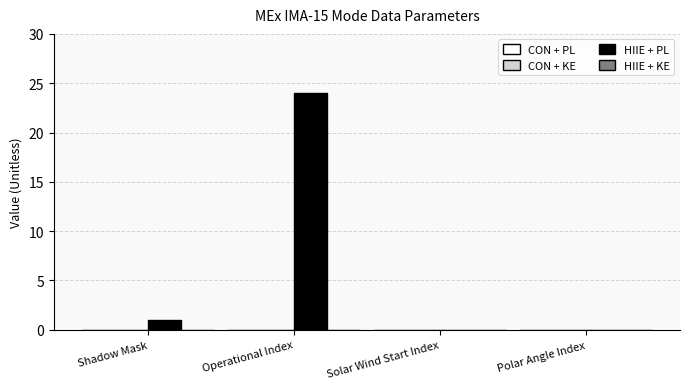

At which category does the chart reach its peak across all series?

Operational Index